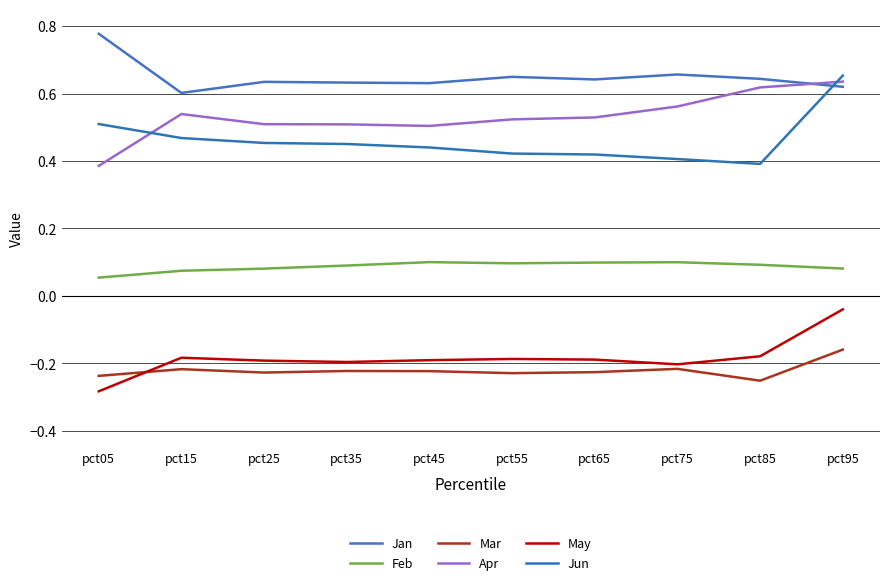

At which category does Mar reach its first local valley?

pct25